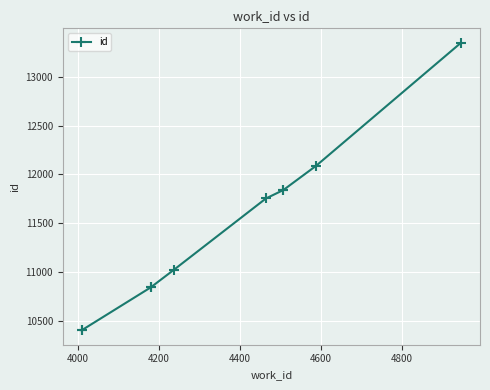

What is the smallest value displayed?

10407